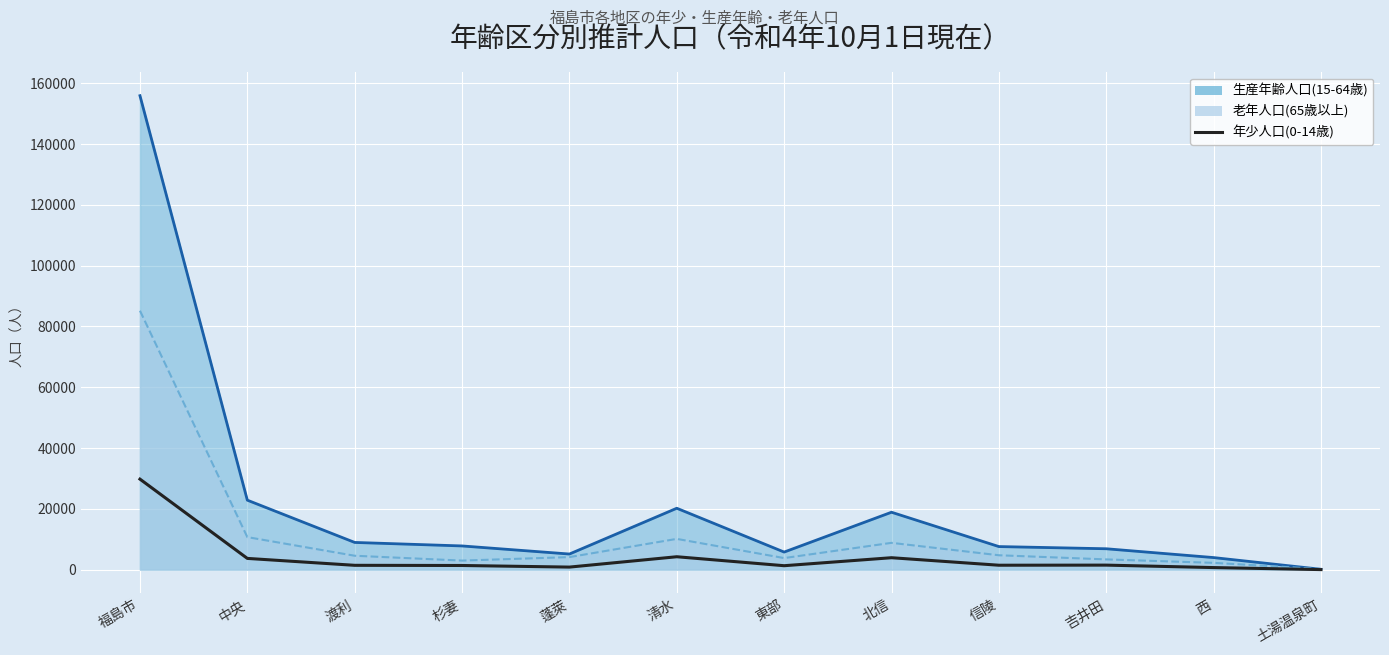

Reading right to left, list all the values displayed in this chart.

10	676	1483	1450	3919	1290	4240	833	1363	1419	3693	29776